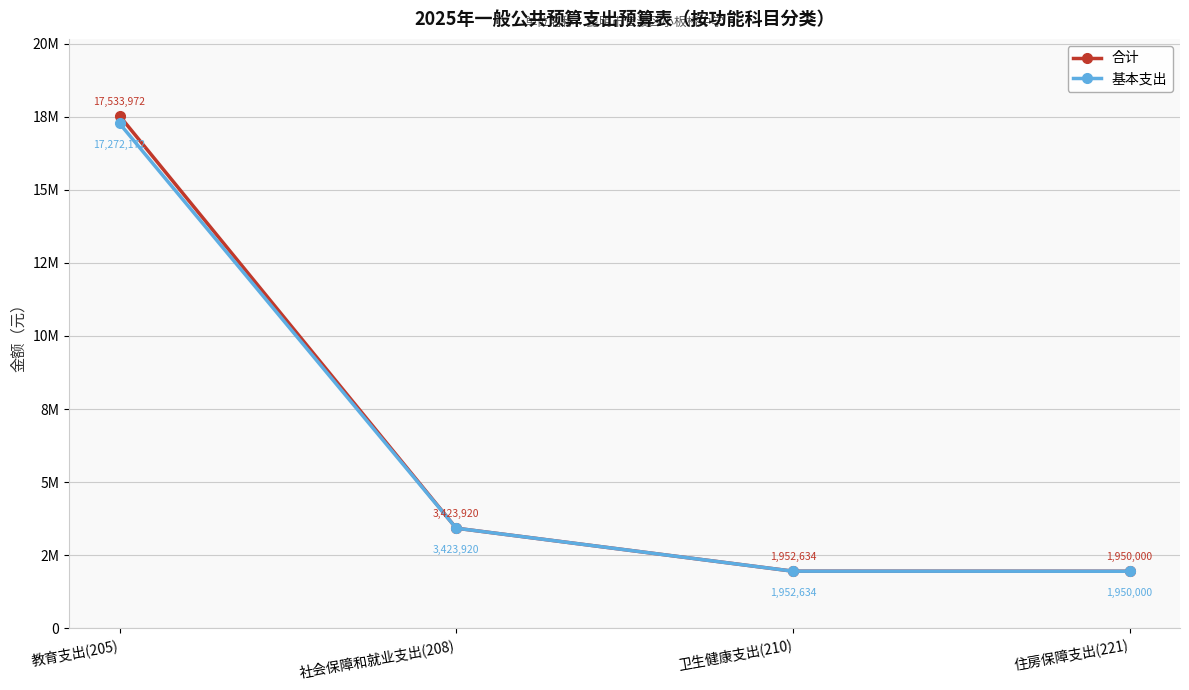

What is the label of the 1st point from the left?

教育支出(205)